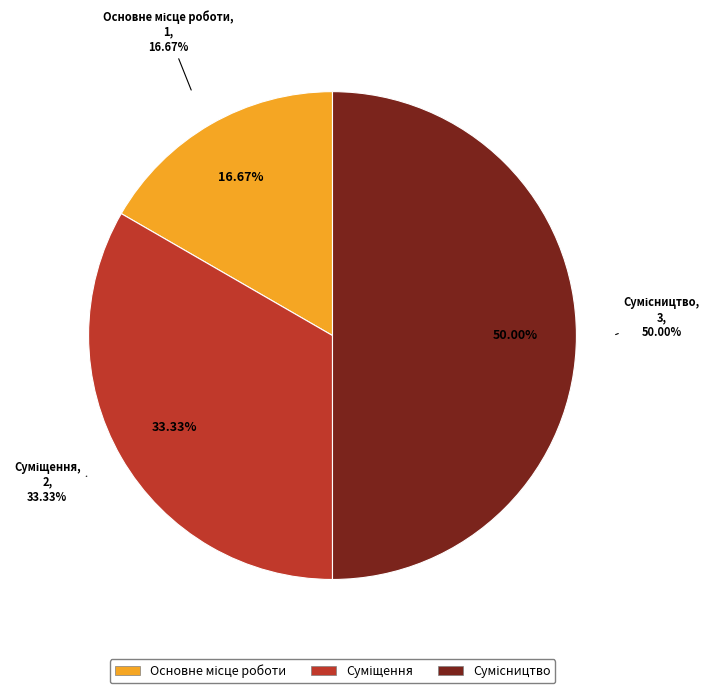

Which category has the smallest portion of the pie?

Основне місце роботи